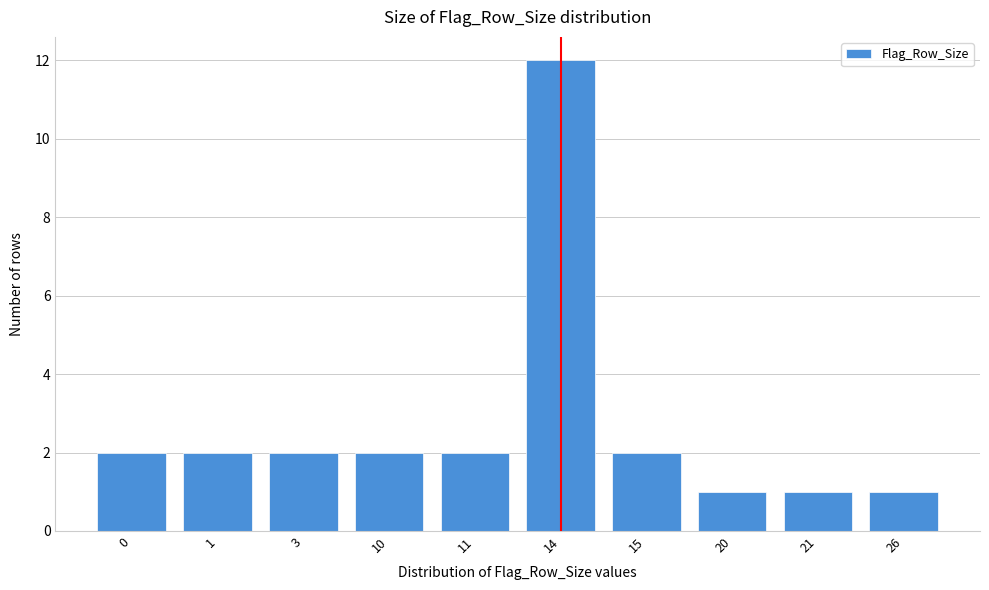

Reading left to right, extract all data points from this chart.

2	2	2	2	2	12	2	1	1	1